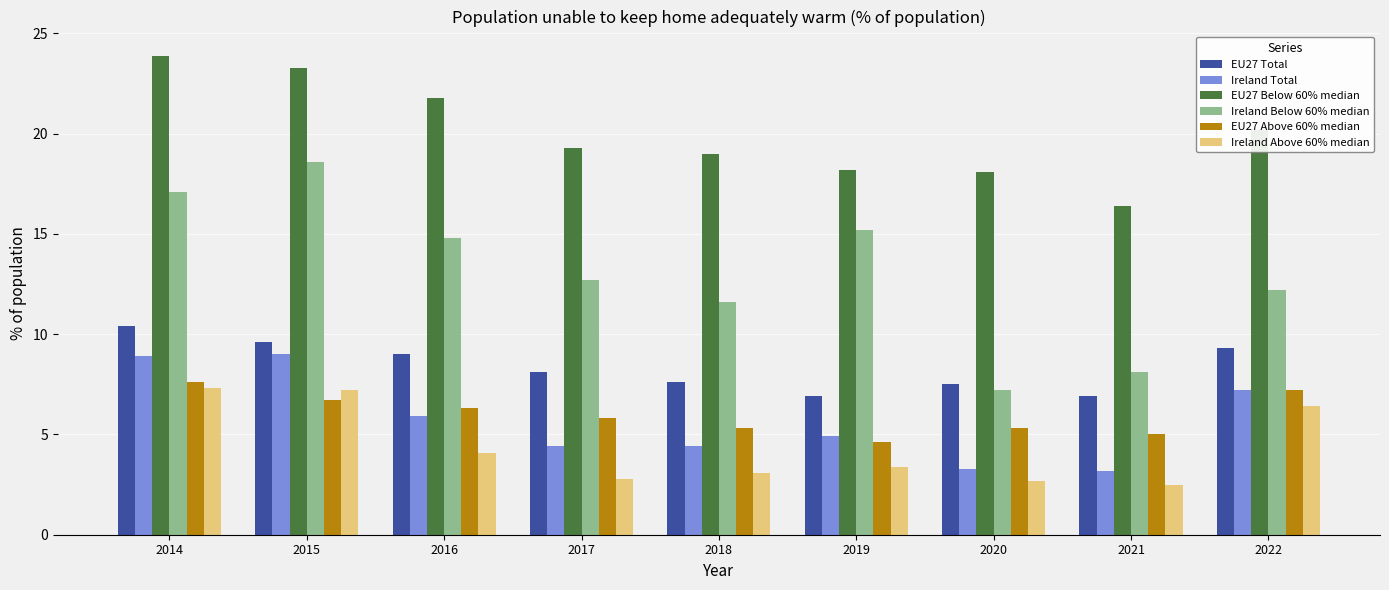

Rank the series by their maximum value, from highest to lowest.

EU27 Below 60% median, Ireland Below 60% median, EU27 Total, Ireland Total, EU27 Above 60% median, Ireland Above 60% median